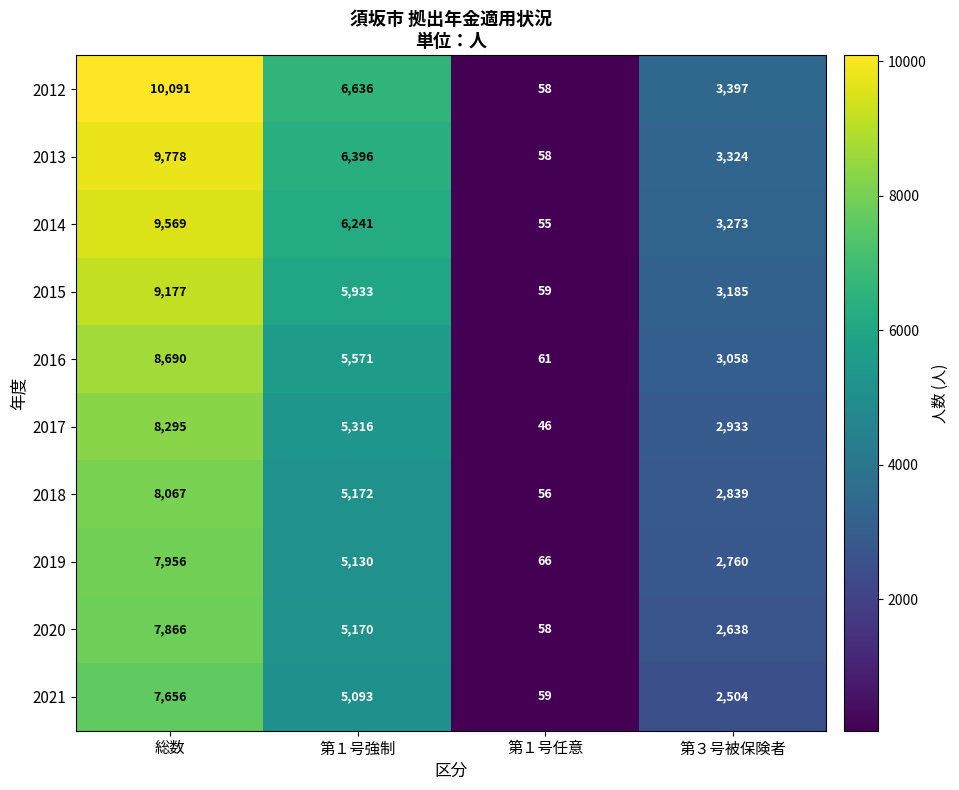

What is the sum of all 2012 values?

20182